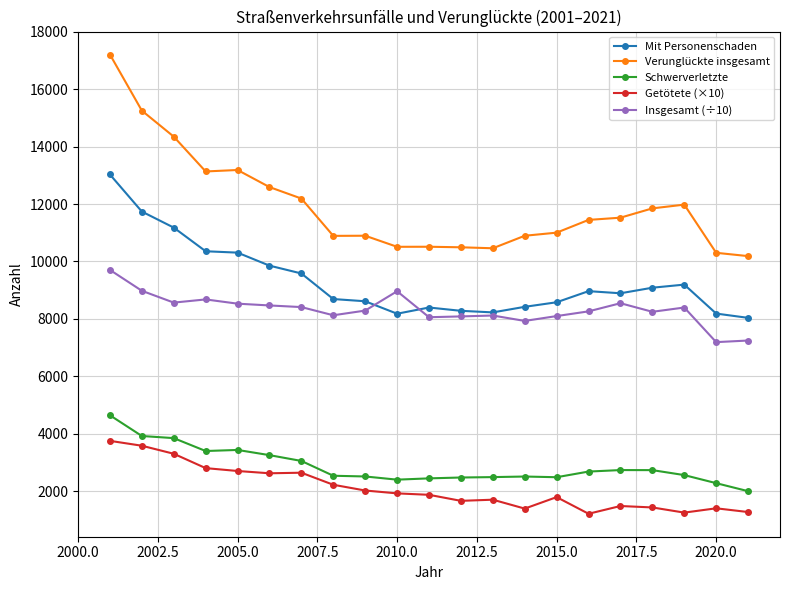

Count the number of categories in the chart.

21